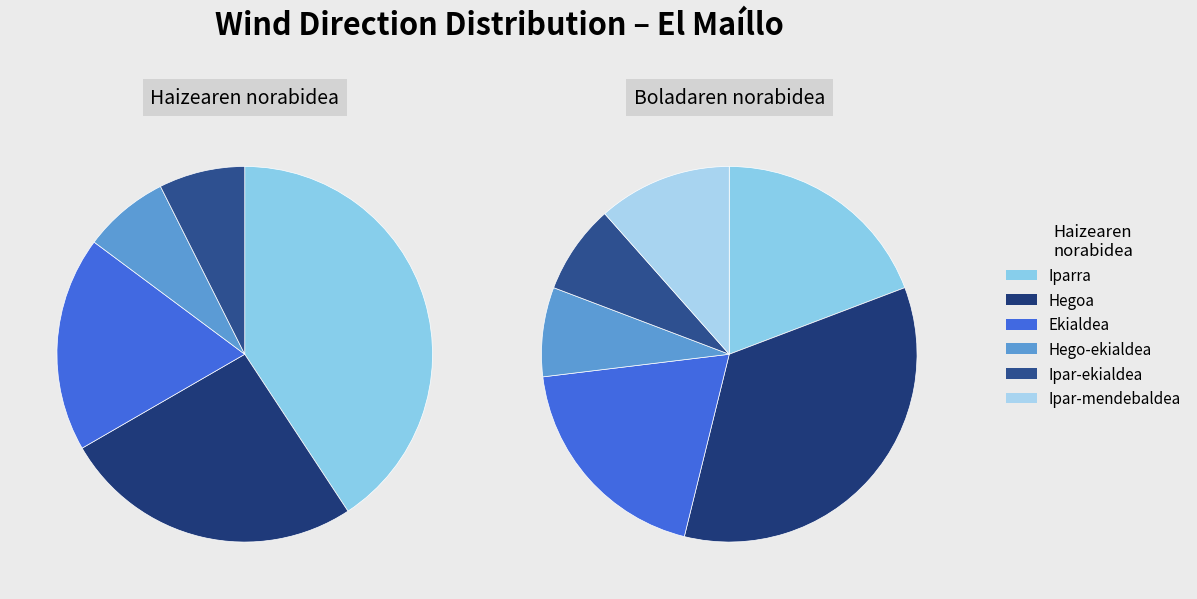

Does Ekialdea account for over 50% of the chart?

No